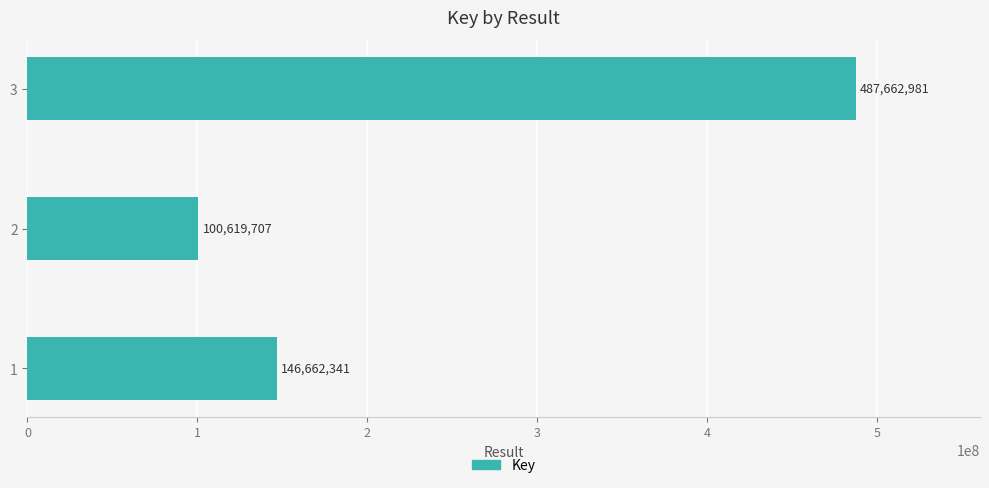

What is the average value?

244981676